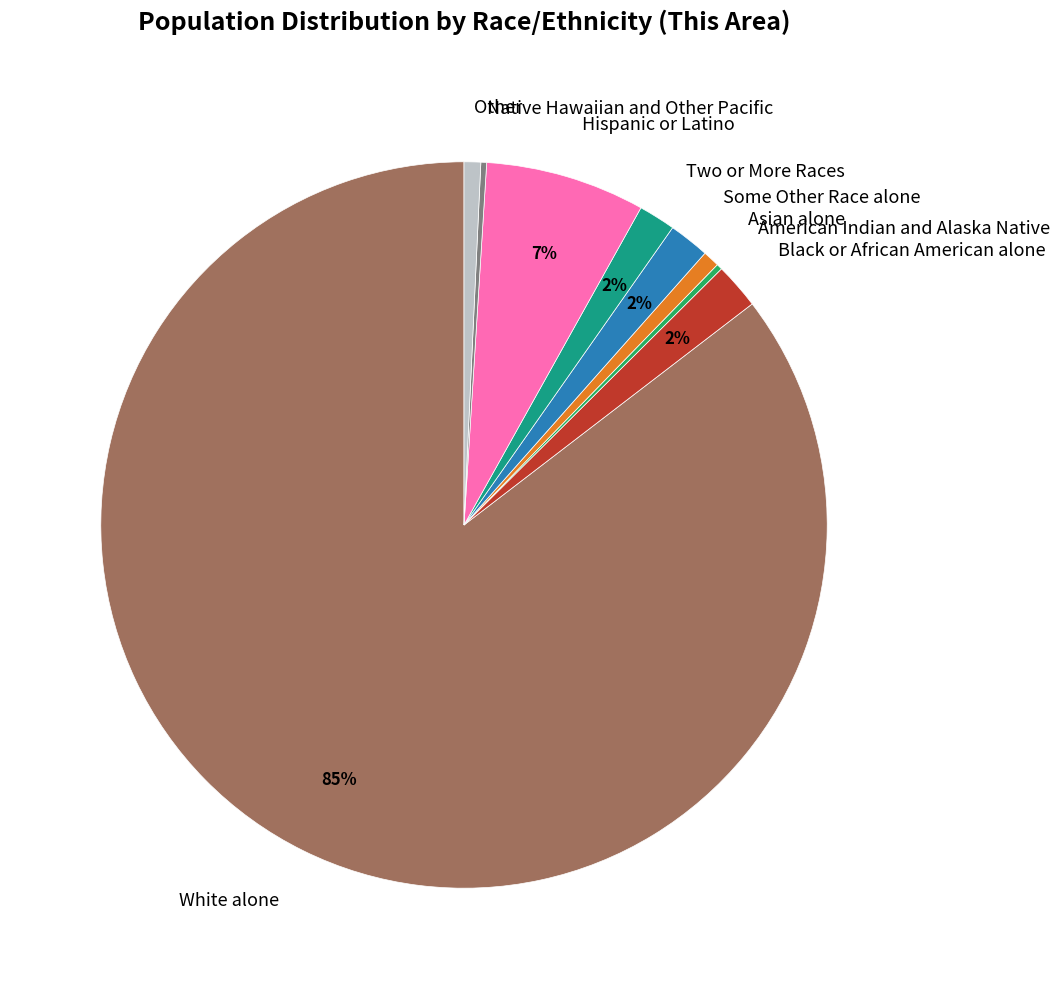

The White alone slice represents 85% of the pie. True or false?

True